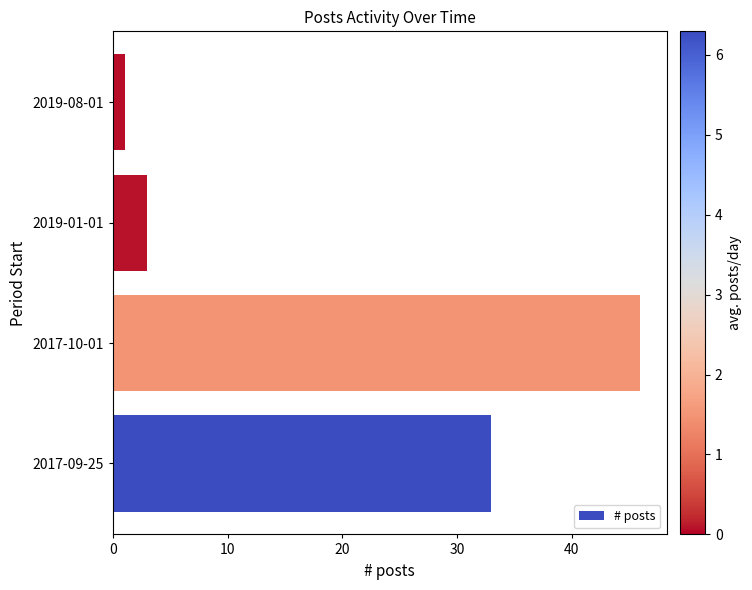

Between 2019-08-01 and 2019-01-01, which is larger?

2019-01-01